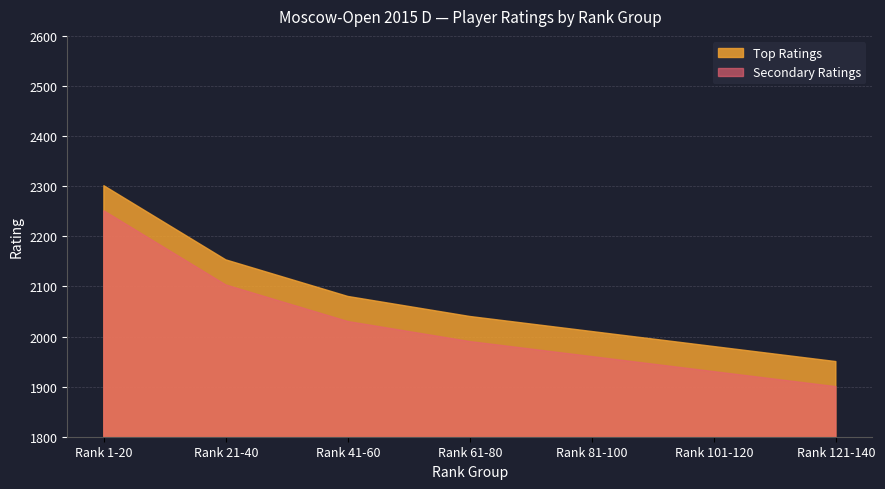

What is the difference between the Secondary Ratings values at Rank 121-140 and Rank 21-40?

203